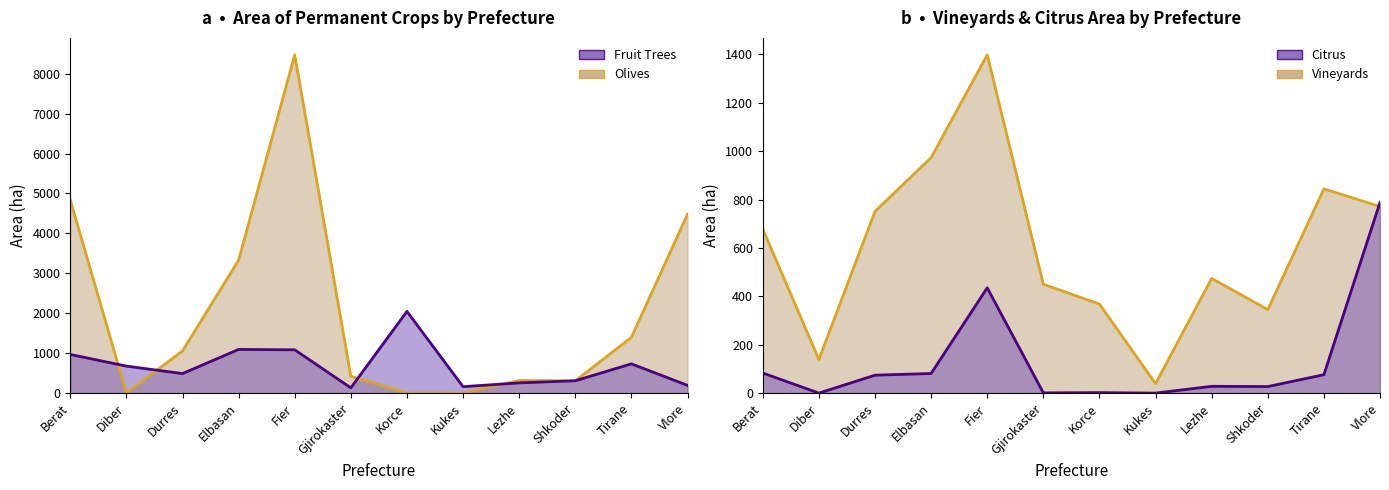

How many lines are shown in the chart?

4